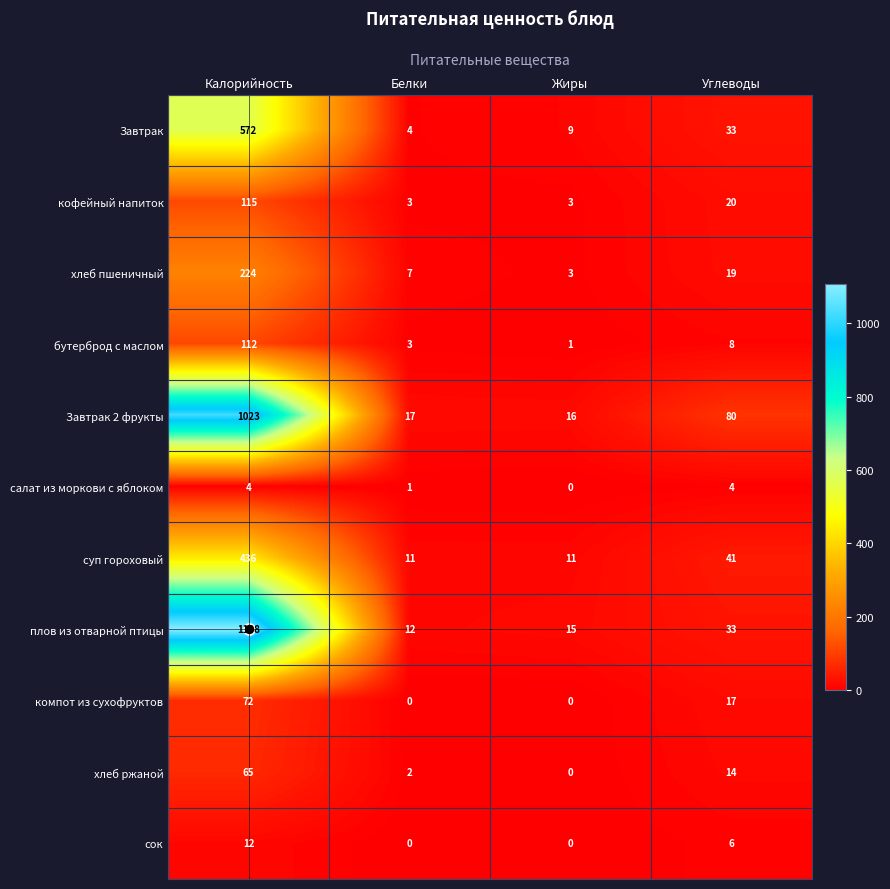

Which series has the largest range (max minus min)?

плов из отварной птицы